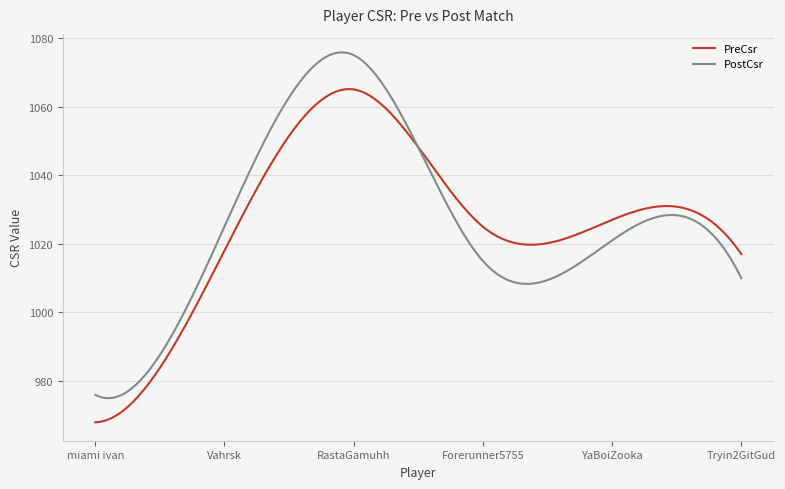

Which series has the widest spread of values?

PostCsr